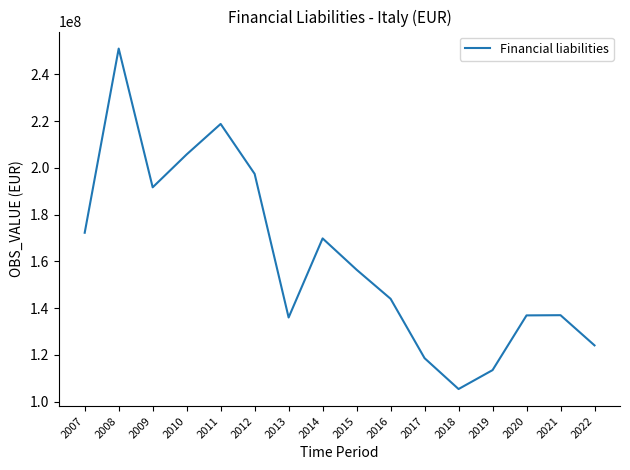

How many categories are shown in the chart?

16